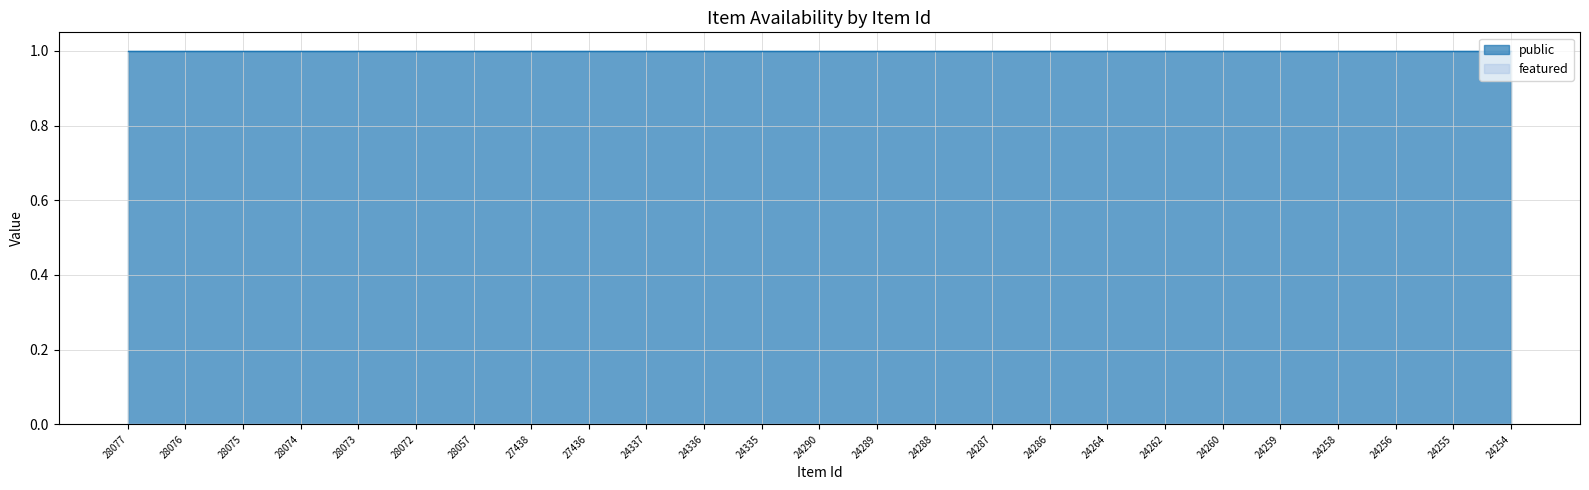

What are all the series names shown in the legend?

public, featured